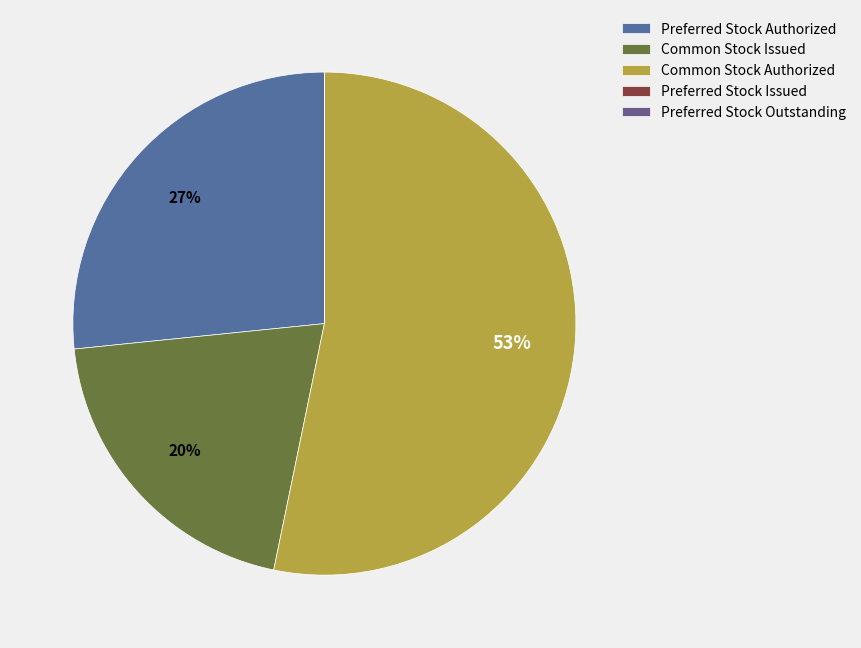

Is it true that Preferred Stock Issued is 1% of the pie?

False